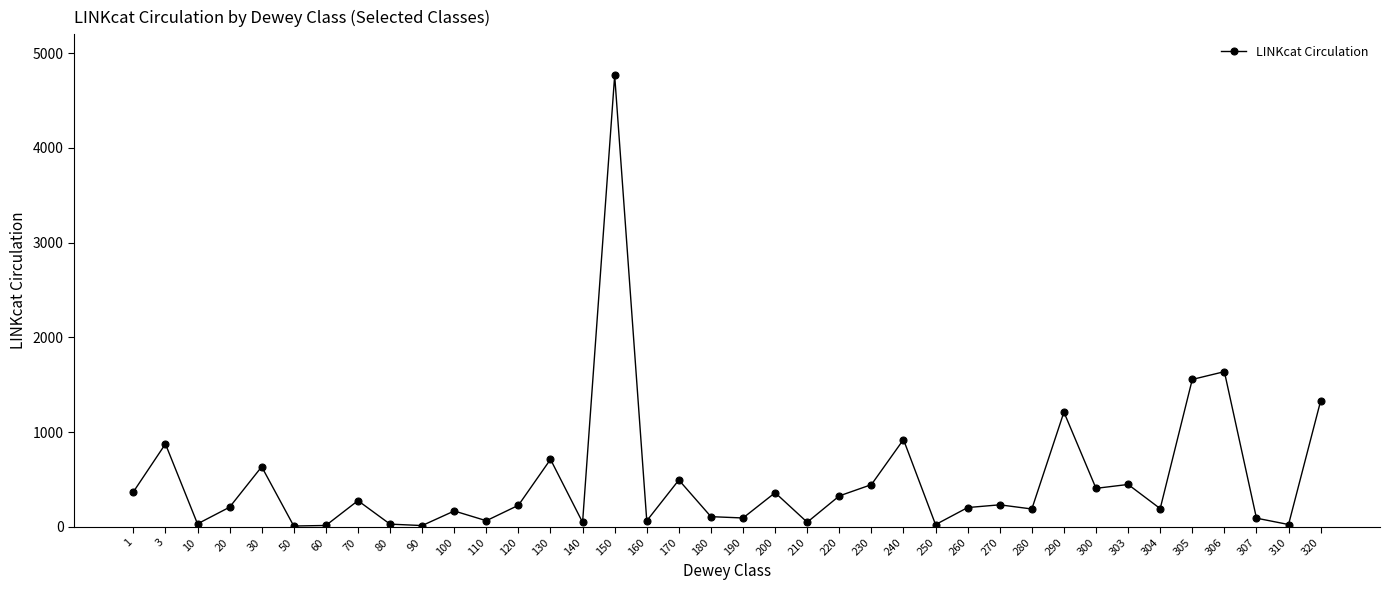

What is the greatest value displayed?

4766